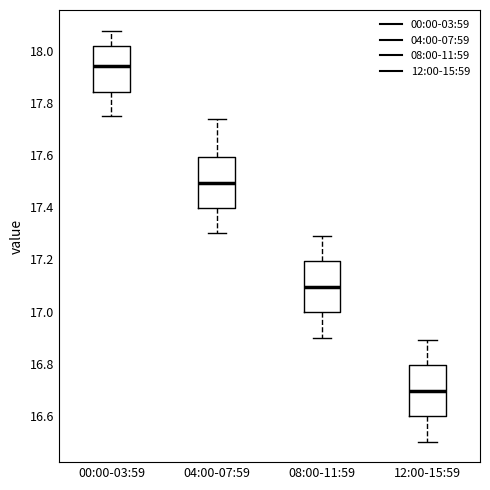

Reading left to right, transcribe this box plot: for each box, give where its median line is, the range the box spans, and where its two whiskers end, as read against the y-axis. The values are not printed on the chart, so give them approximately, as read against the axis.

00:00-03:59: median 17.94, box 17.84 to 18.02, whiskers 17.76 to 18.08
04:00-07:59: median 17.50, box 17.40 to 17.60, whiskers 17.30 to 17.74
08:00-11:59: median 17.10, box 17.00 to 17.20, whiskers 16.90 to 17.30
12:00-15:59: median 16.70, box 16.60 to 16.80, whiskers 16.50 to 16.90